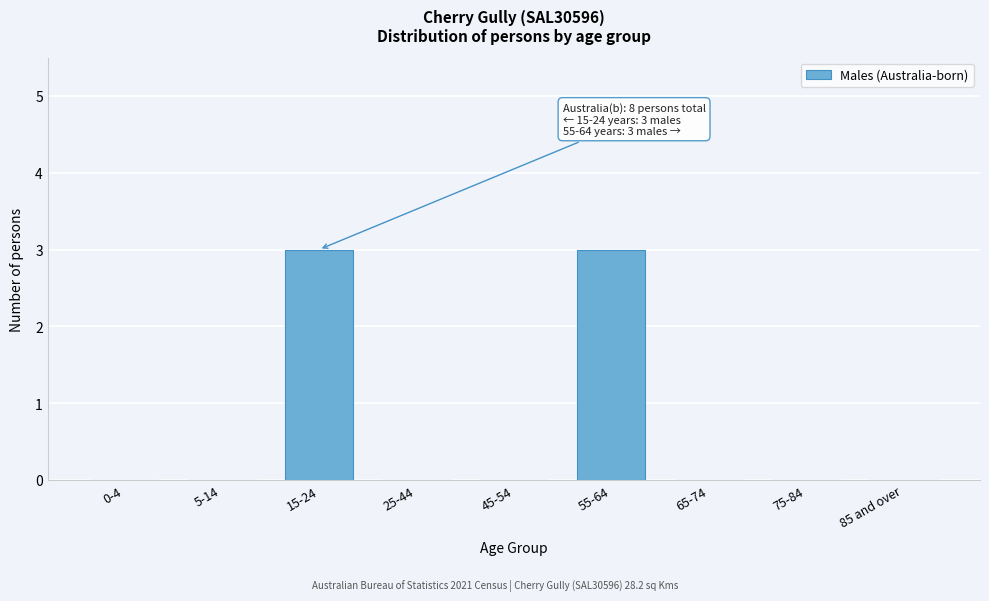

Reading left to right, transcribe all the data shown in this chart.

0-4=0	5-14=0	15-24=3	25-44=0	45-54=0	55-64=3	65-74=0	75-84=0	85 and over=0